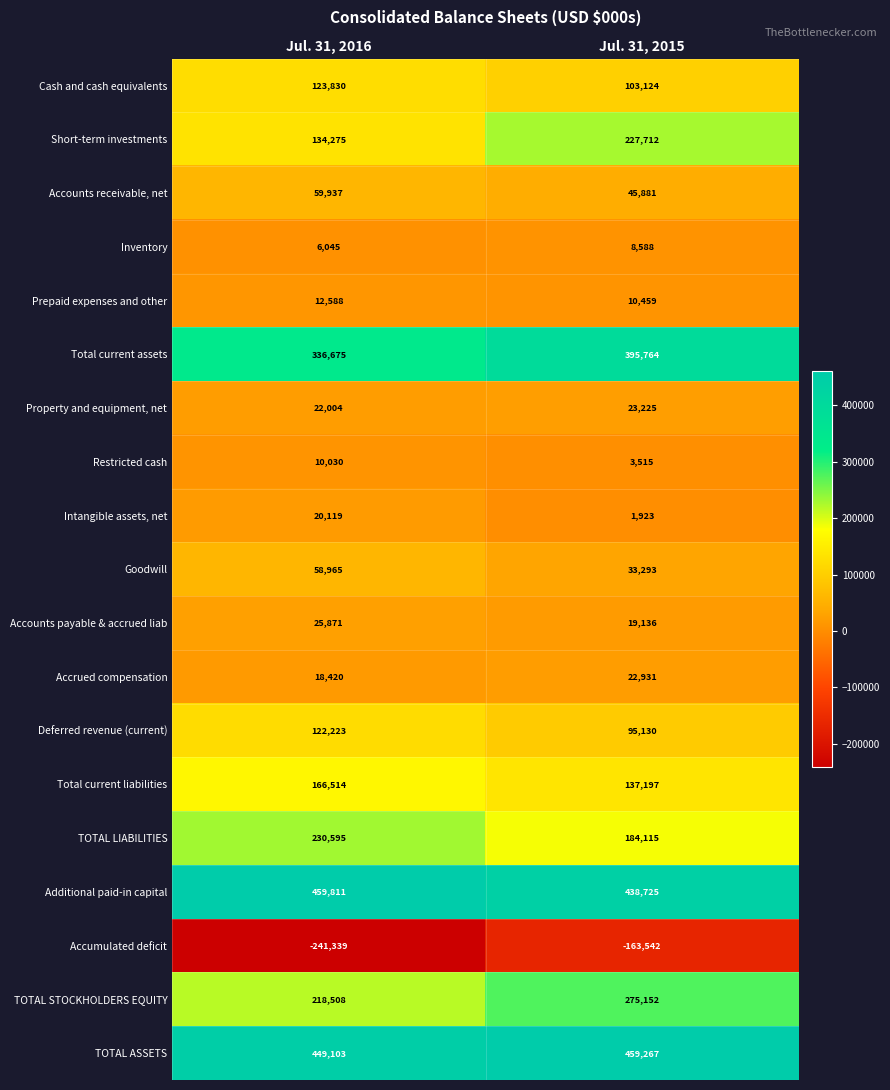

What is the difference between the maximum and minimum values in the TOTAL LIABILITIES series?

46480